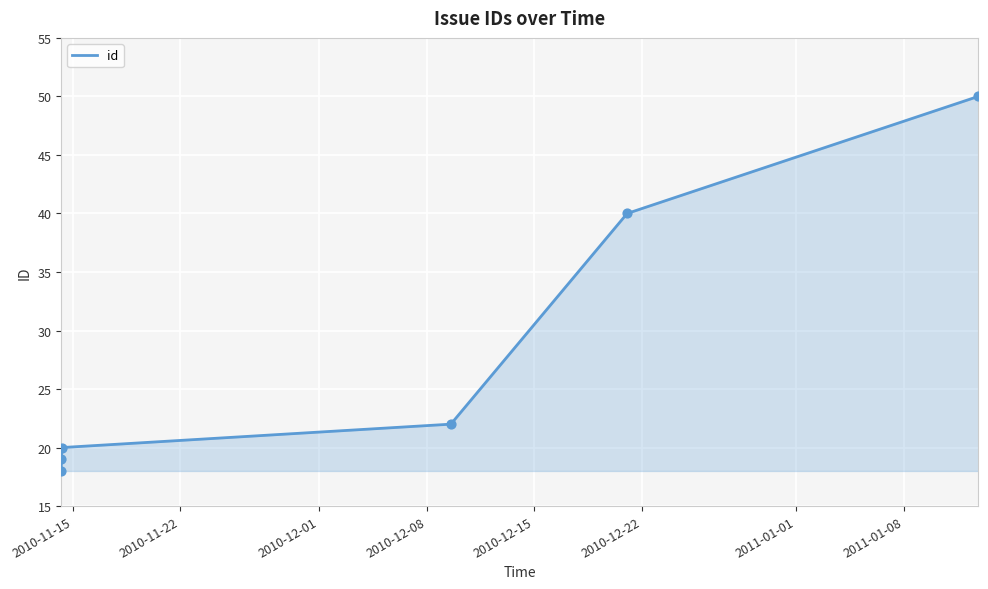

What is the difference between the maximum and minimum values?

32